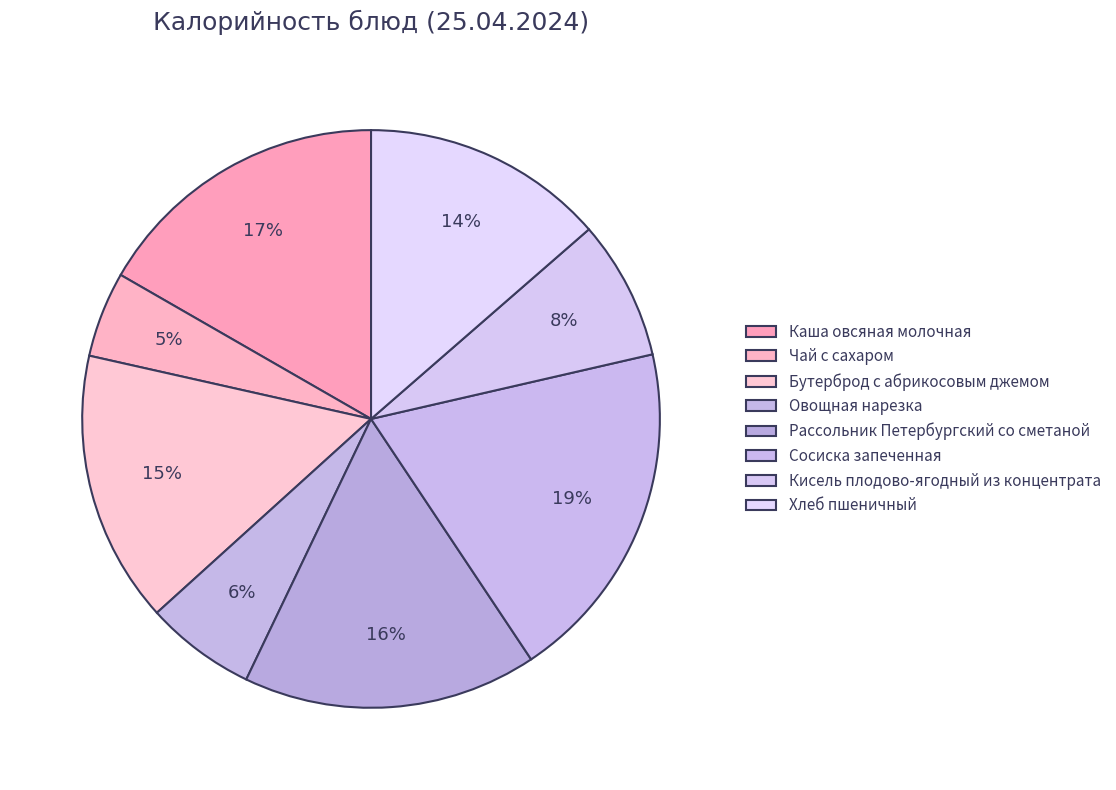

What is the change in value from Чай с сахаром to Сосиска запеченная?

+187